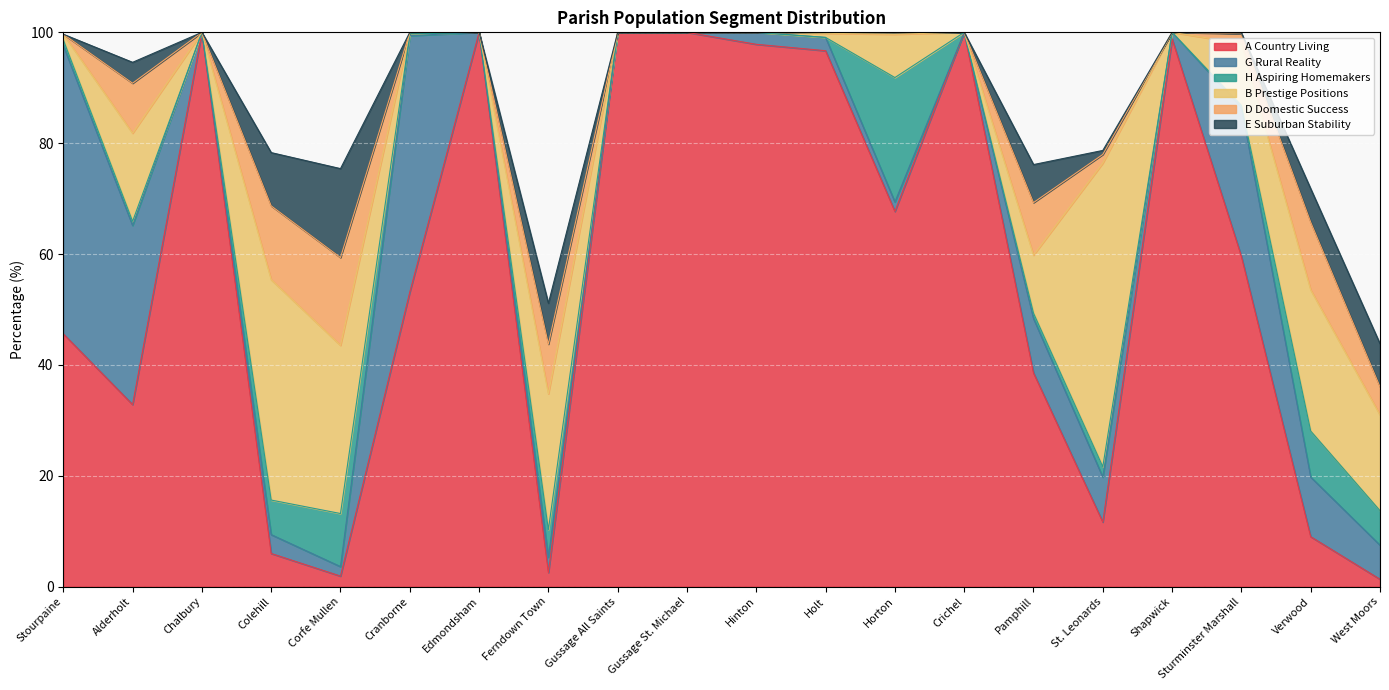

What is the maximum value shown in the chart?

100.0